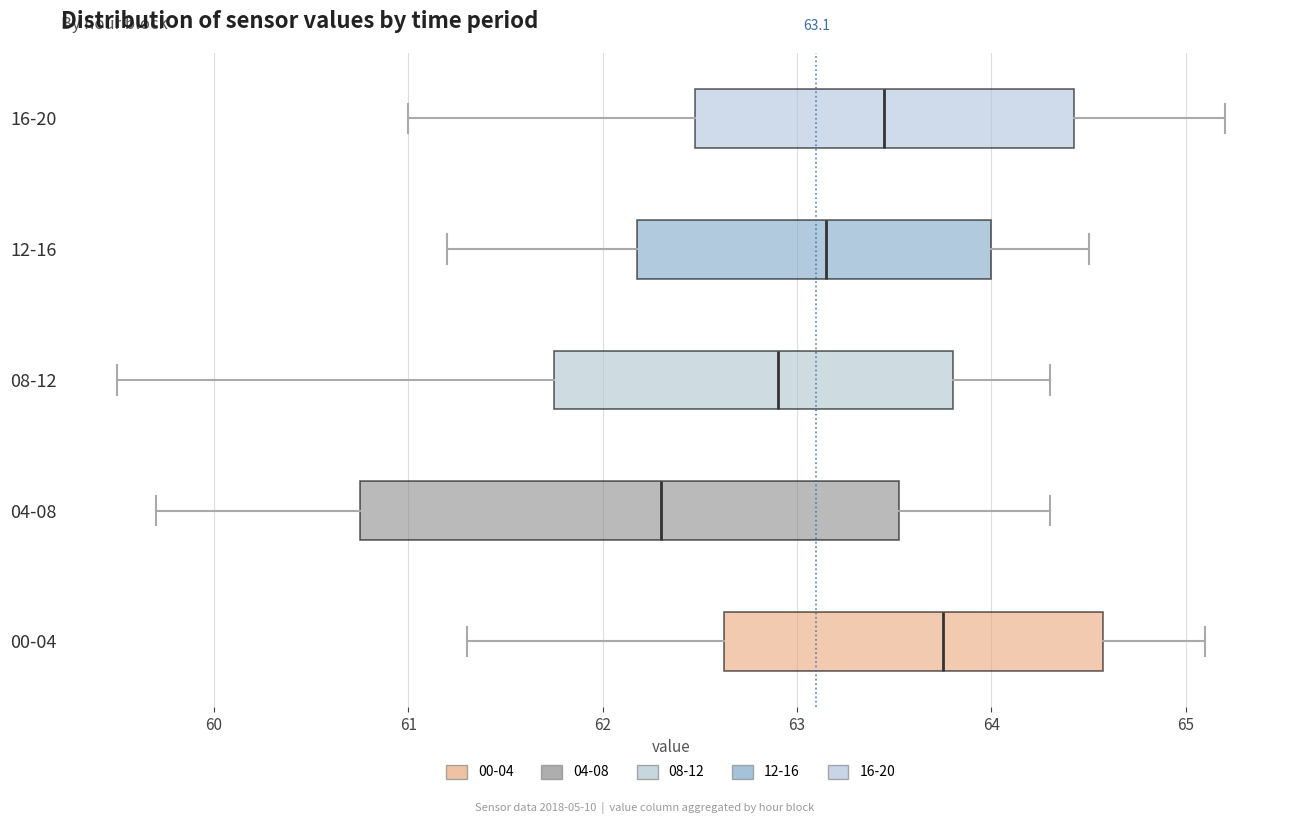

Which box is the widest, from its left edge to its right edge?

04-08